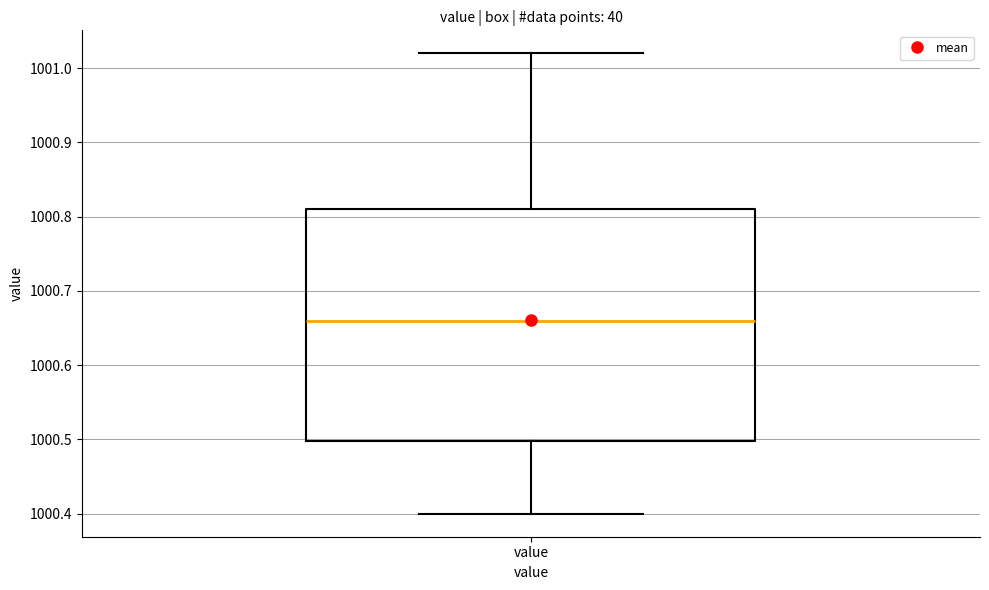

Transcribe this box plot: give where the median line is, the range the box spans, and where the two whiskers end, as read against the y-axis. The values are not printed on the chart, so give them approximately, as read against the axis.

median 1000.66, box 1000.50 to 1000.81, whiskers 1000.40 to 1001.02